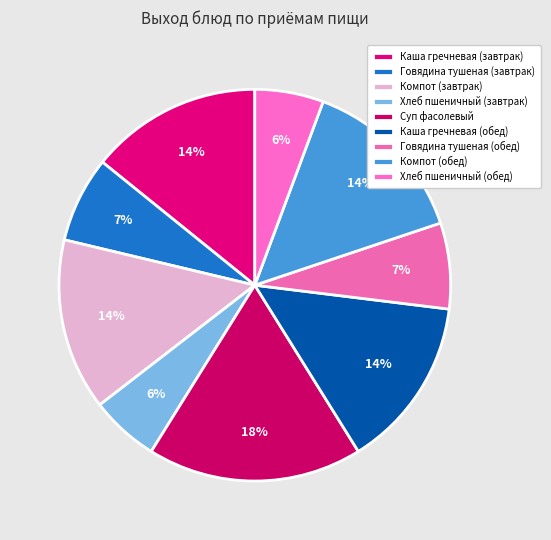

Is it true that Компот (обед) is 14% of the pie?

True